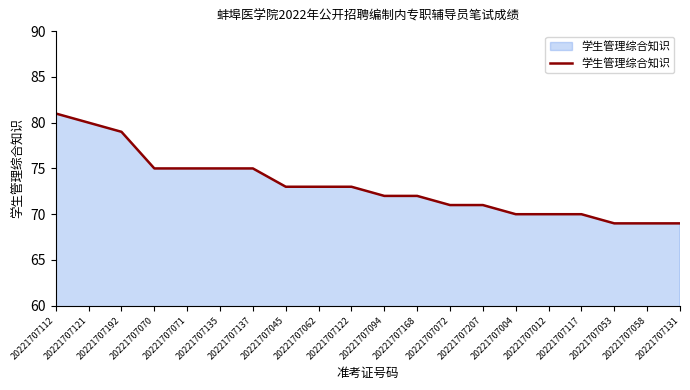

Which has a higher value, 20221707004 or 20221707058?

20221707004